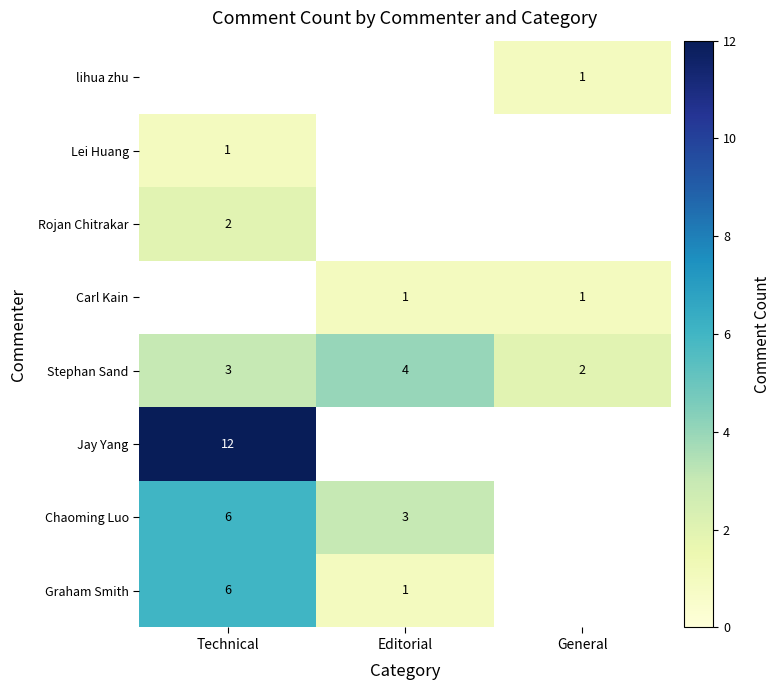

Is it true that Chaoming Luo equals 6 at Technical?

True